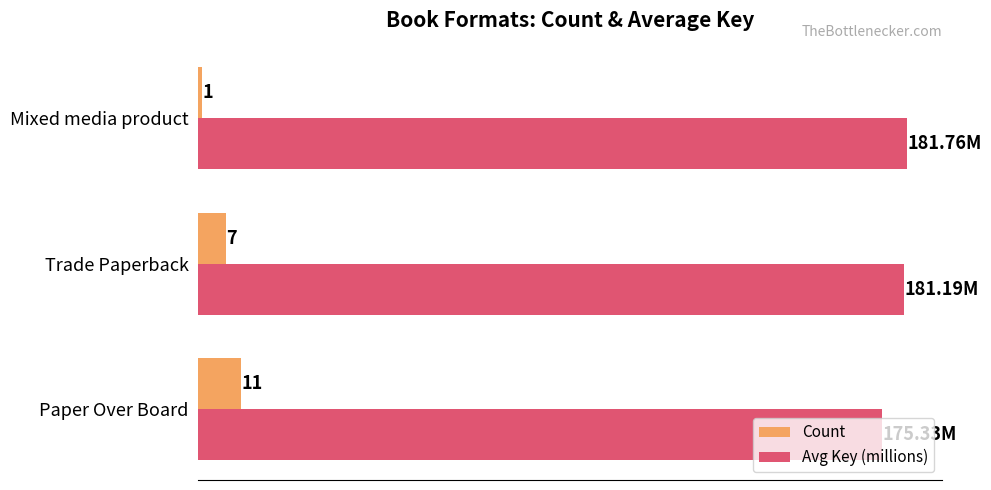

Which series has the largest range (max minus min)?

Count